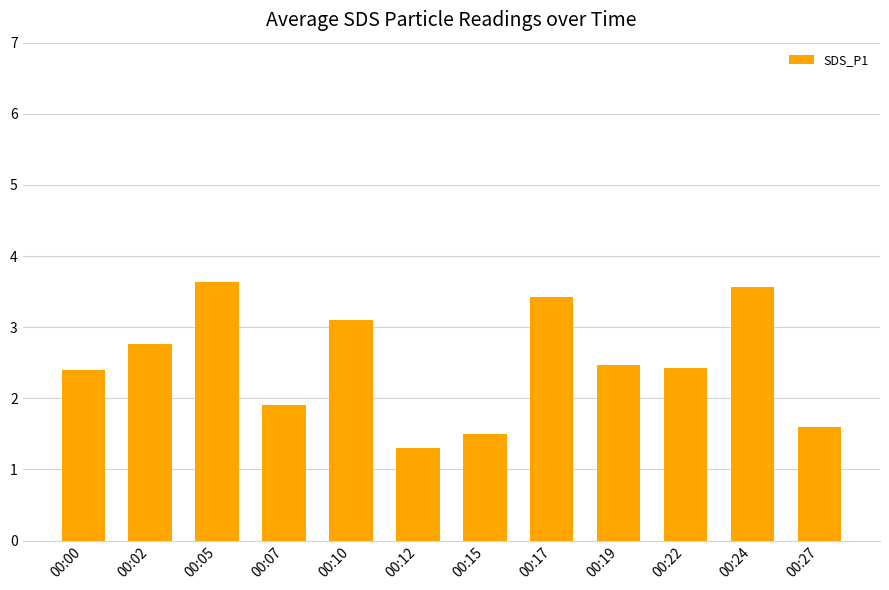

The chart shows a value of 1.1 at 00:27. True or false?

False